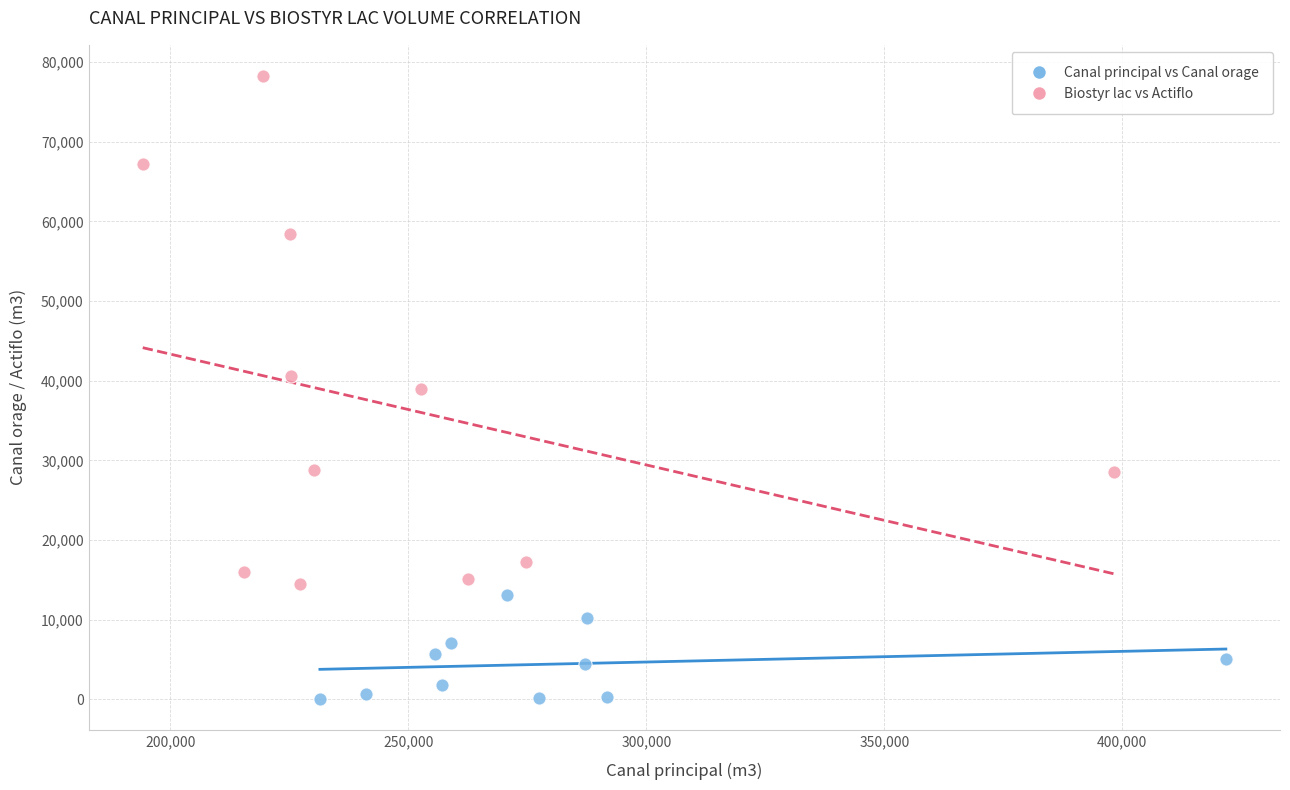

Which series has the widest spread of Y values?

Biostyr lac vs Actiflo